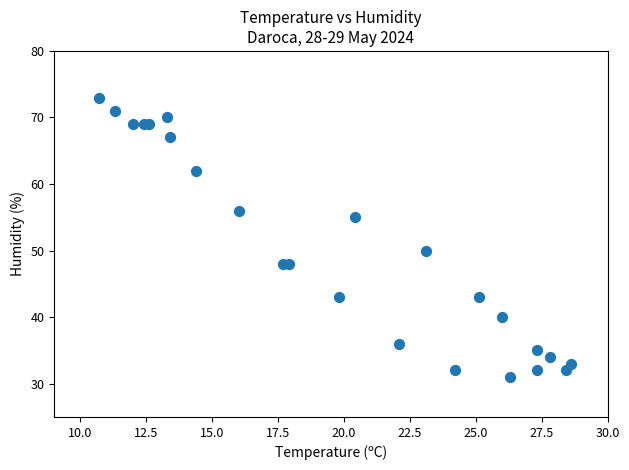

What Y value in the scatter plot is closest to 52?

50